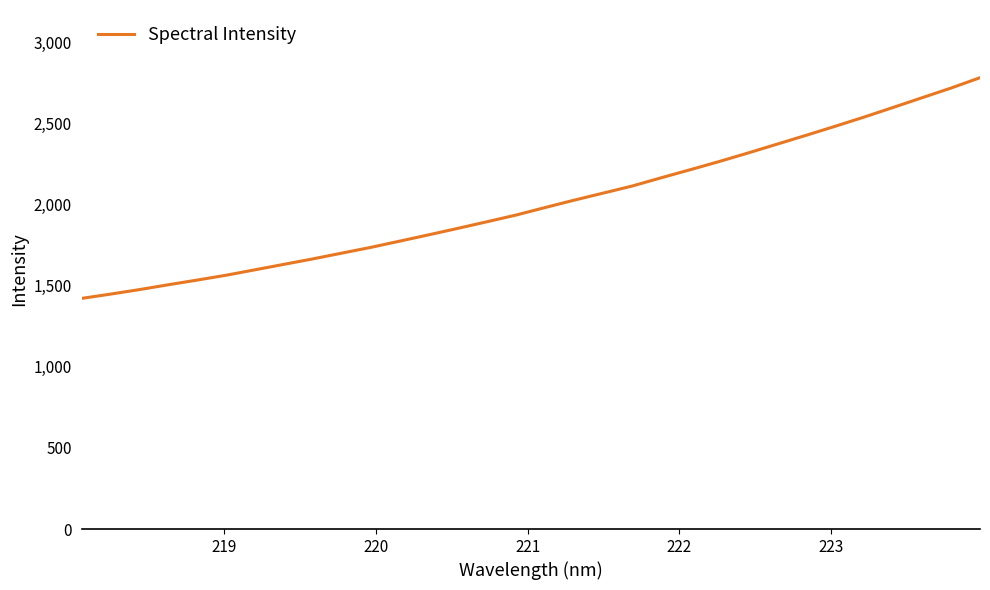

What is the maximum value shown in the chart?

2784.7